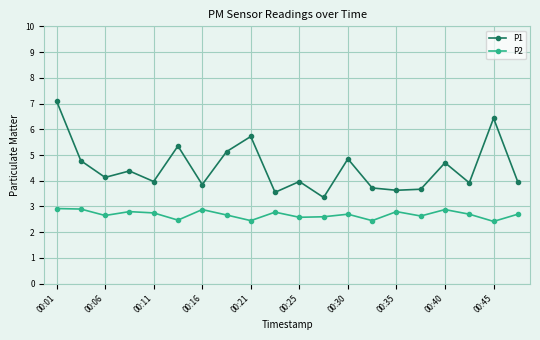

List the series in order of their overall mean, highest first.

P1, P2